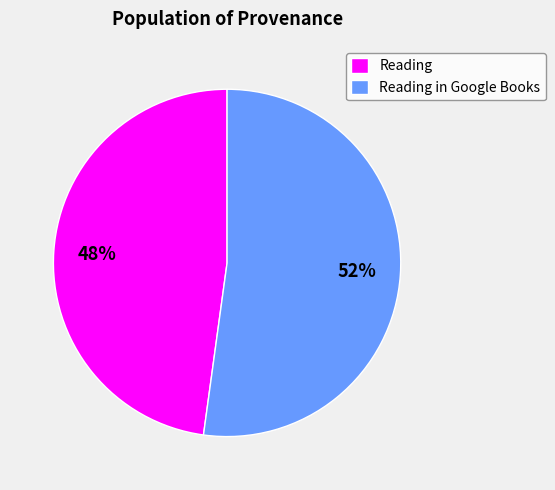

How many slices are in this pie chart?

2